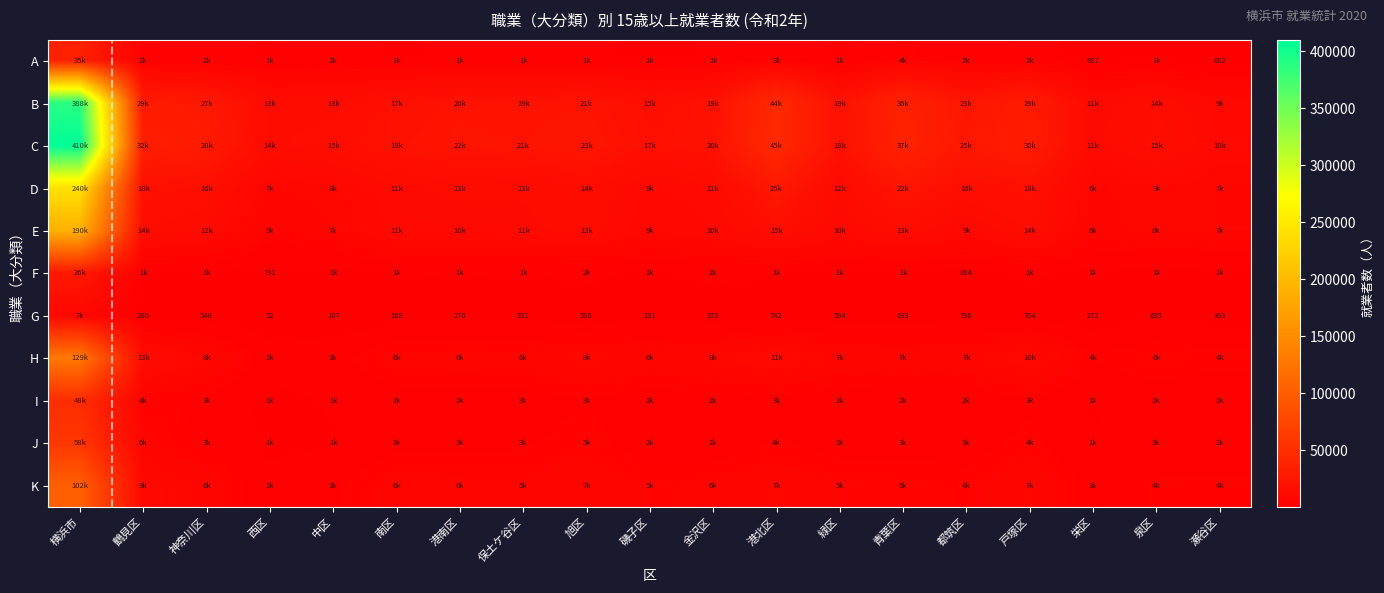

Rank the series by their maximum value, from lowest to highest.

G, F, A, I, J, K, H, E, D, B, C